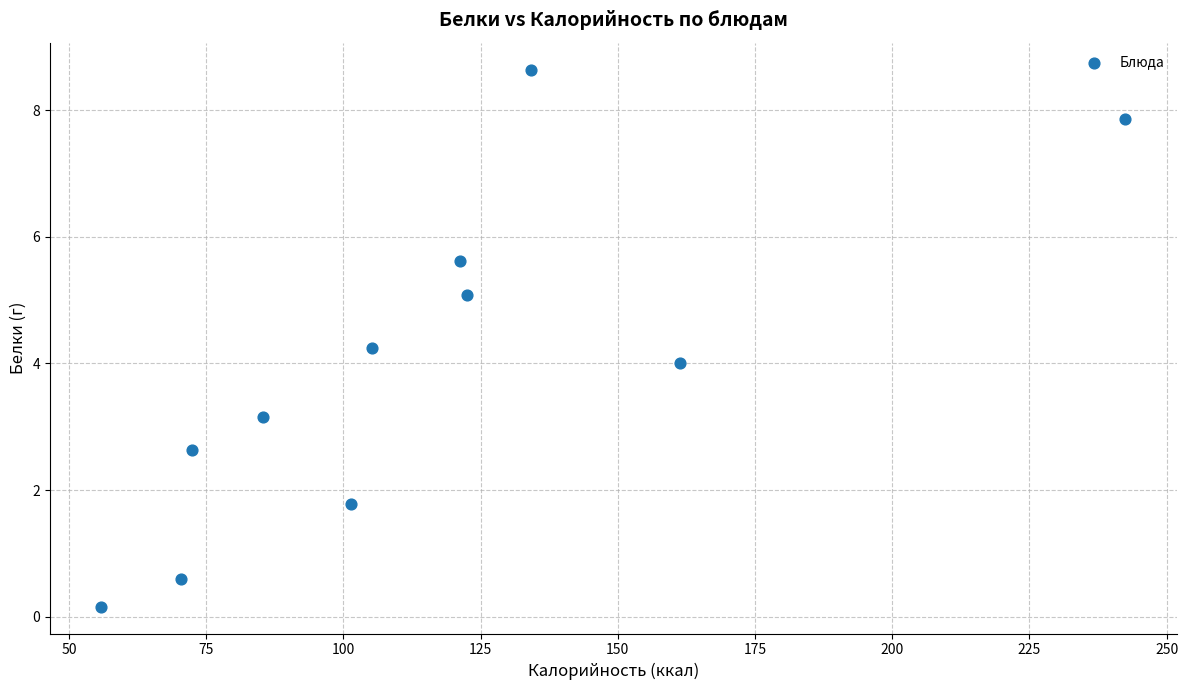

What is the range of Y values (max minus min)?

8.5